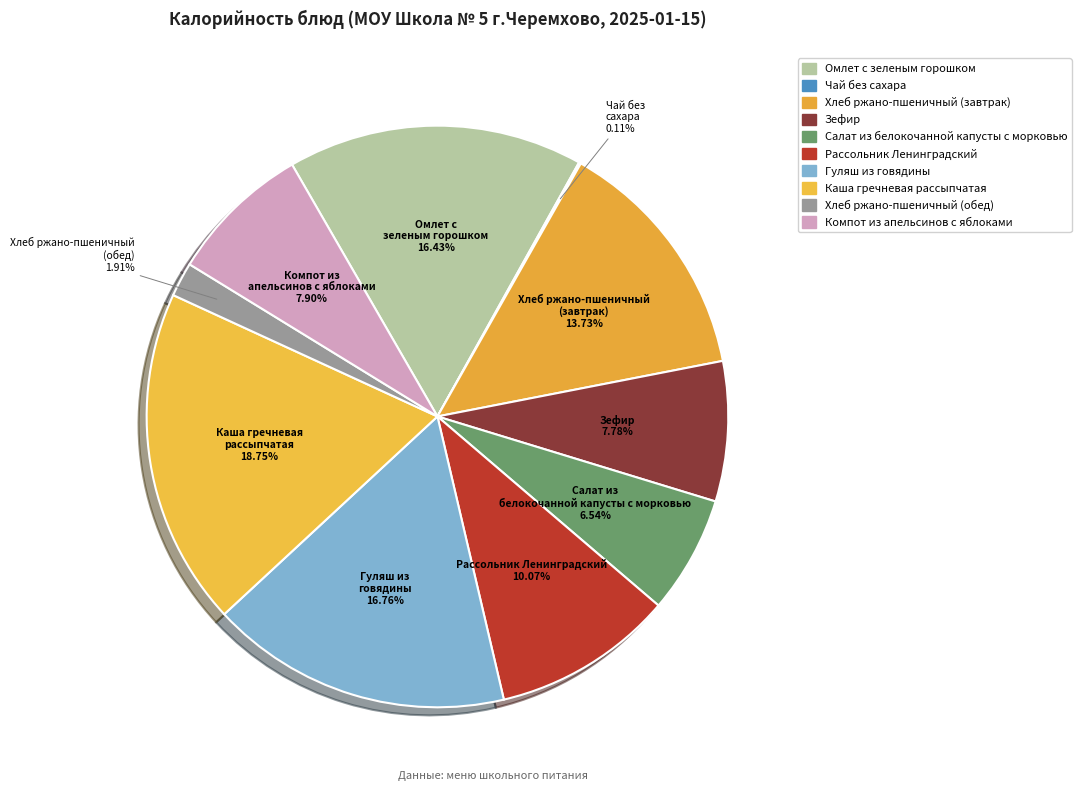

Is there any slice that represents more than half of the pie?

No